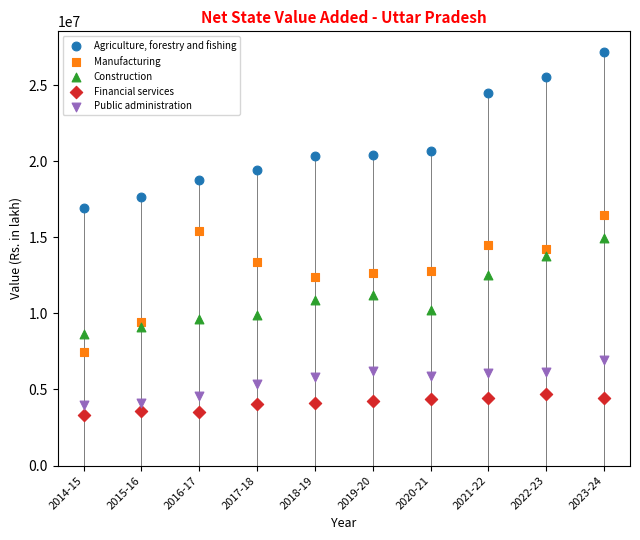

Across all data points, what is the range of Y values (max minus min)?

23873157.0